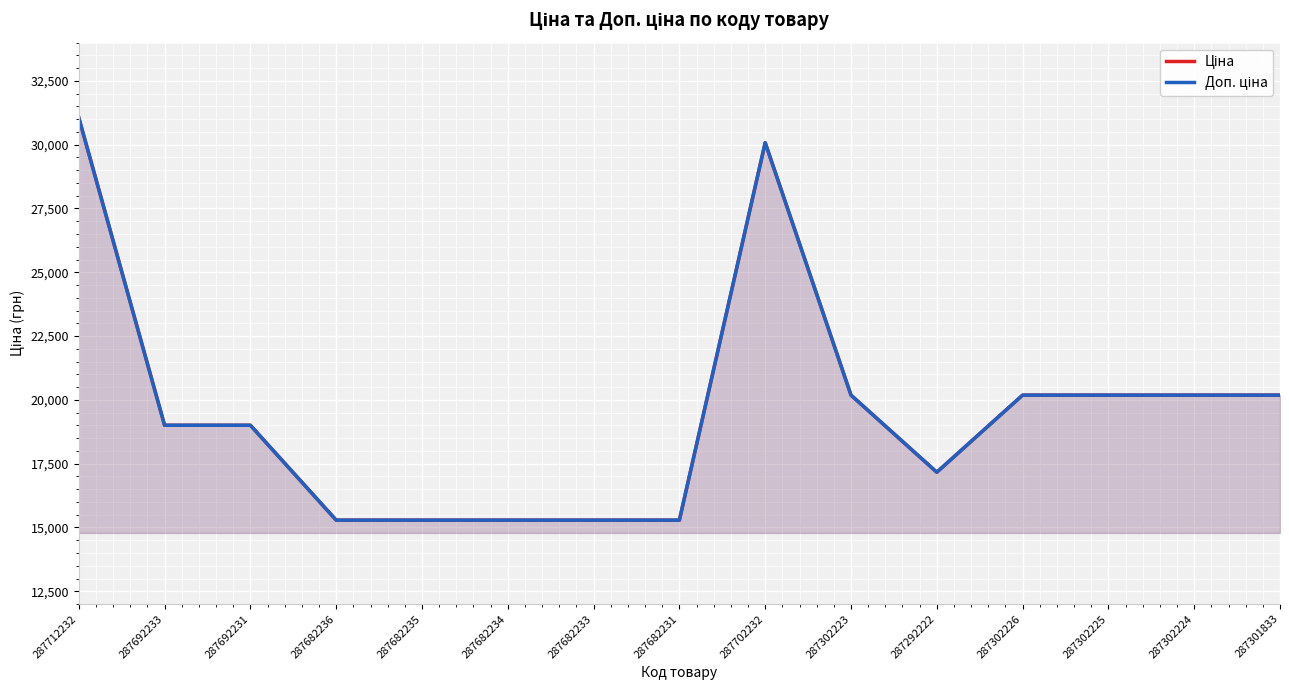

At how many categories does at least one series exceed 16375?

10